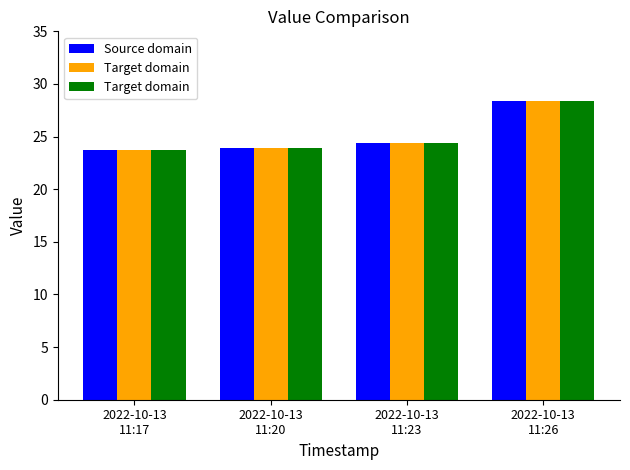

Does the chart contain any negative values?

No